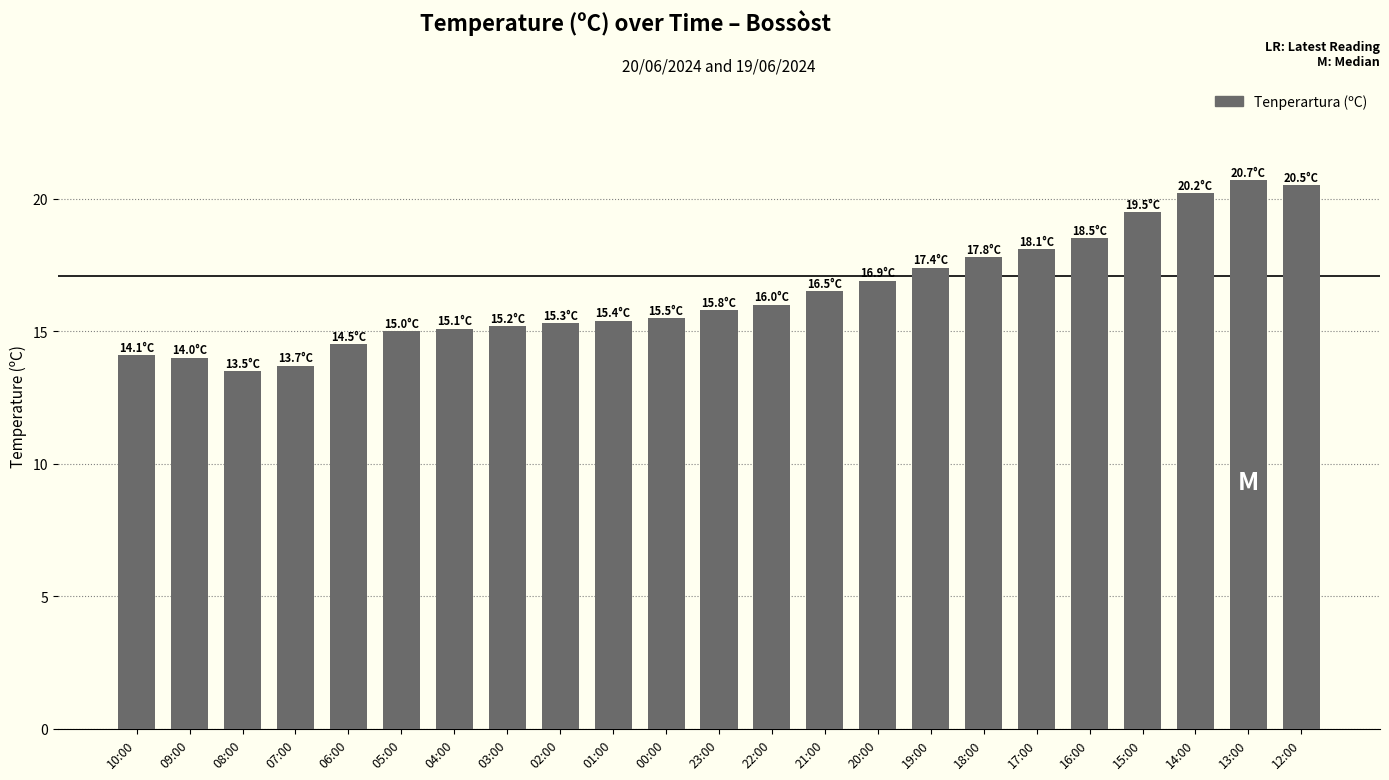

Between 10:00 and 20:00, which is larger?

20:00